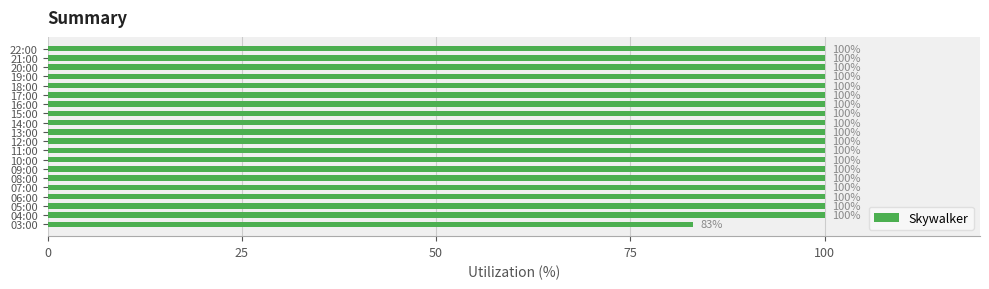

What is the sum of the values at 21:00 and 04:00?

200